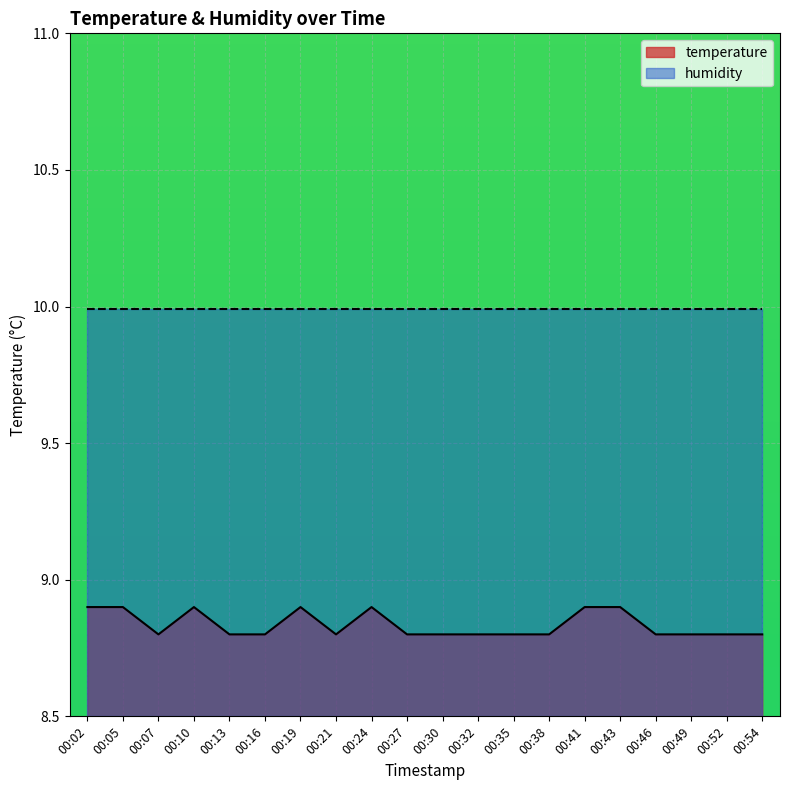

Reading right to left, list all the values displayed in this chart.

8.8	8.8	8.8	8.8	8.9	8.9	8.8	8.8	8.8	8.8	8.8	8.9	8.8	8.9	8.8	8.8	8.9	8.8	8.9	8.9